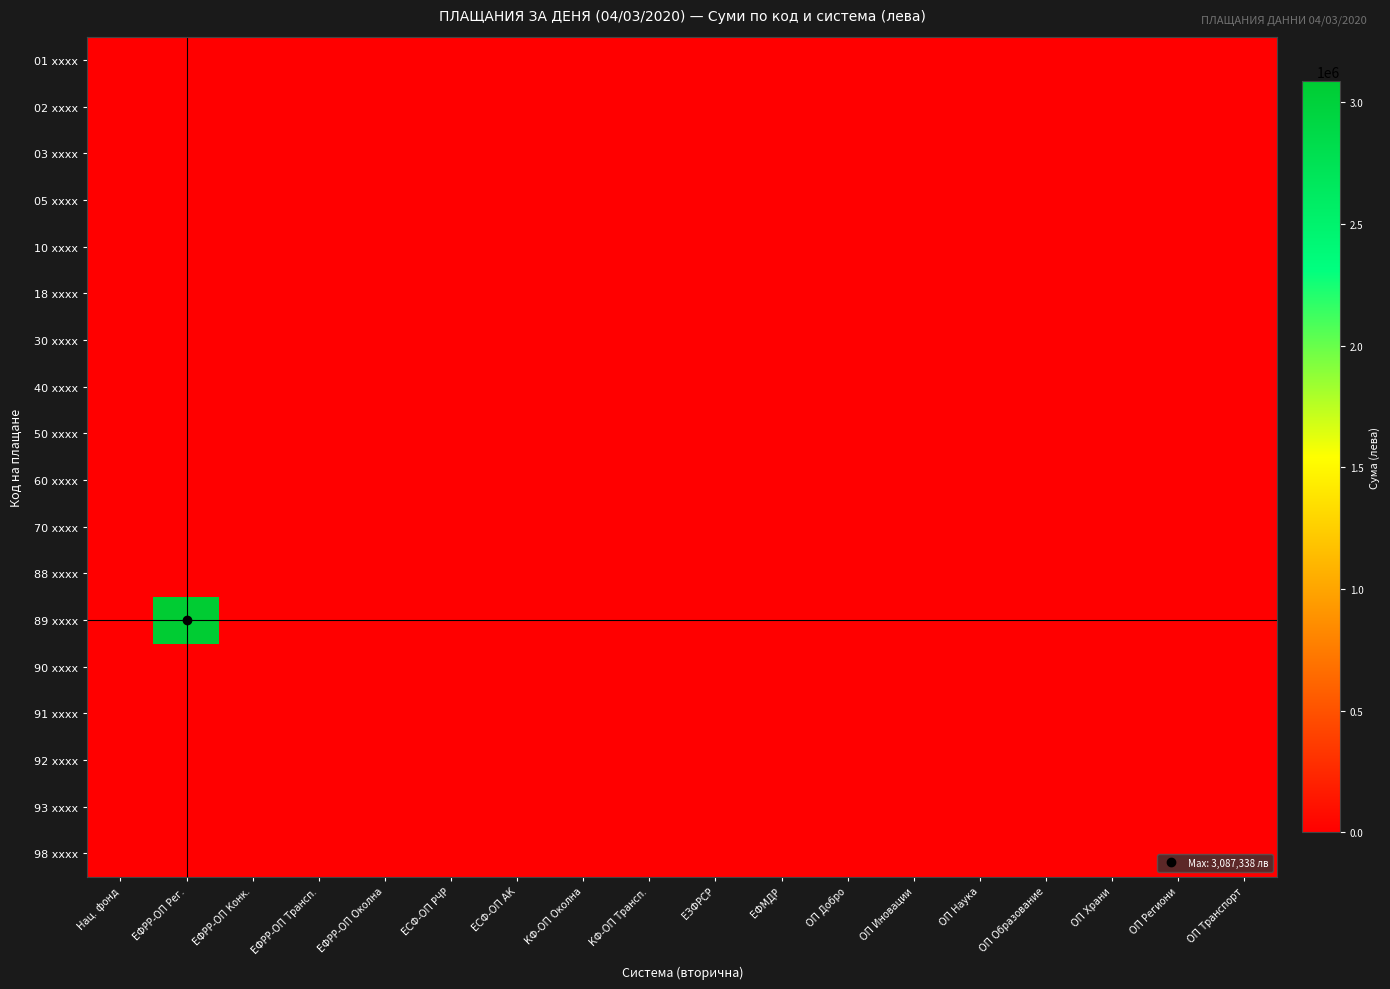

Which category has the highest value across all series?

ЕФРР-ОП Рег.